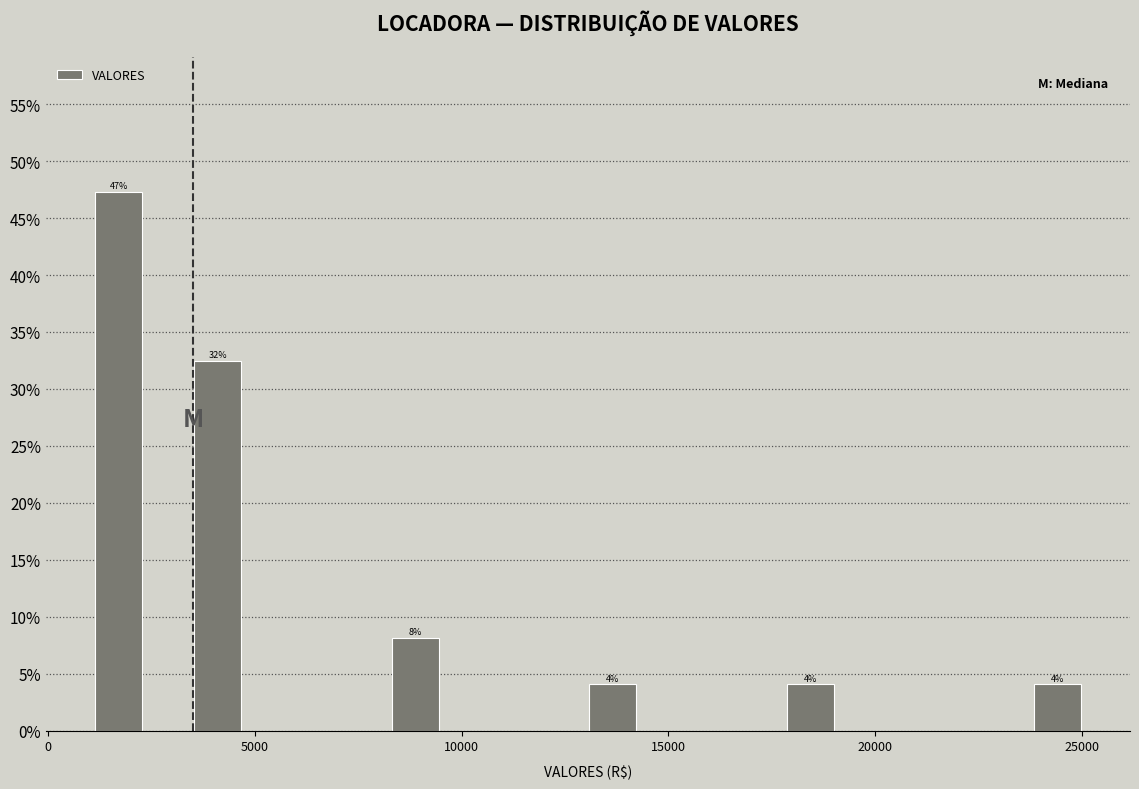

Read against the x-axis, roughly where is the centre of the tallest bar?

1500